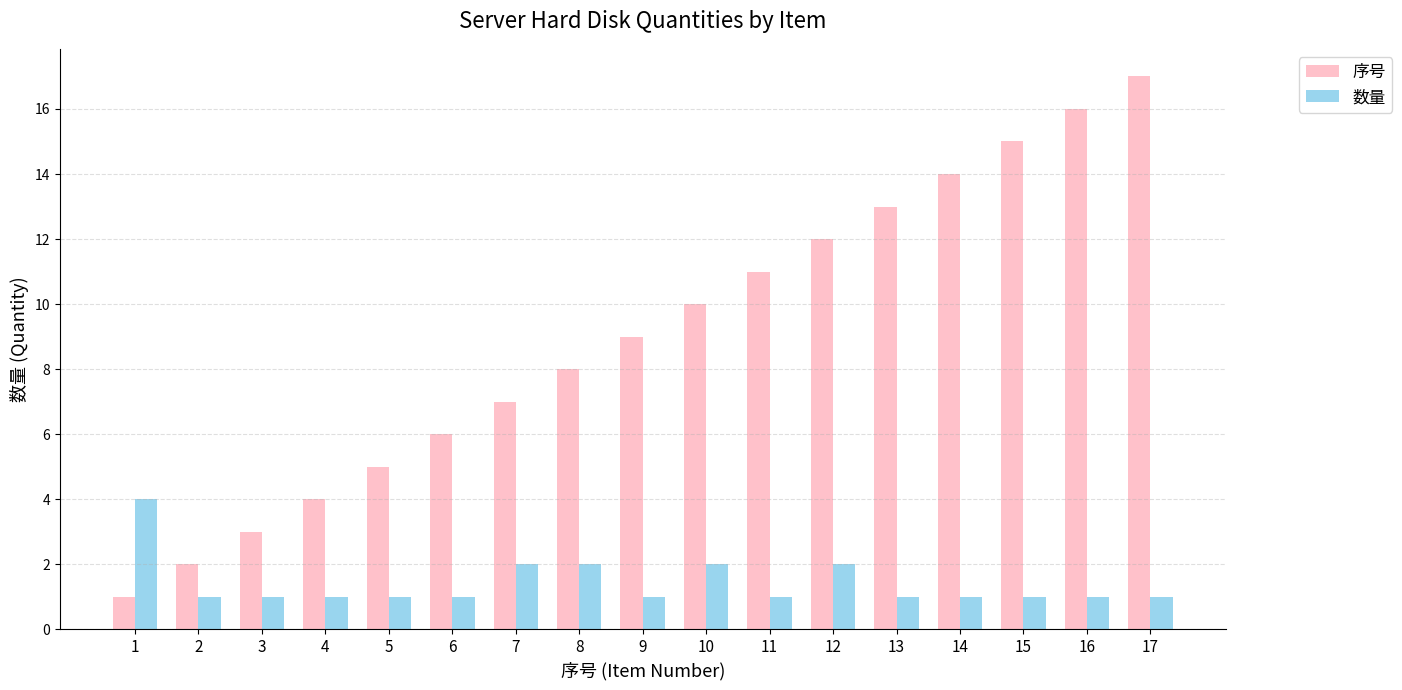

What is the value of the 数量 bar at the 1st from the left?

4